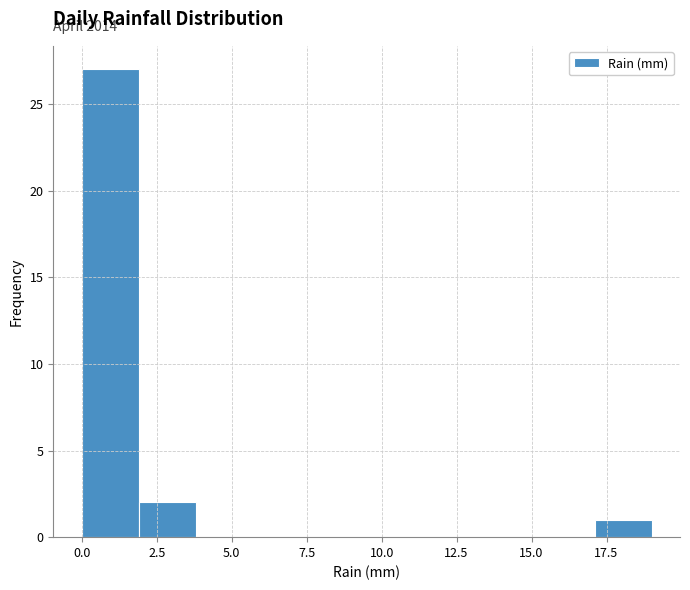

Read against the x-axis, roughly where is the centre of the tallest bar?

1.0